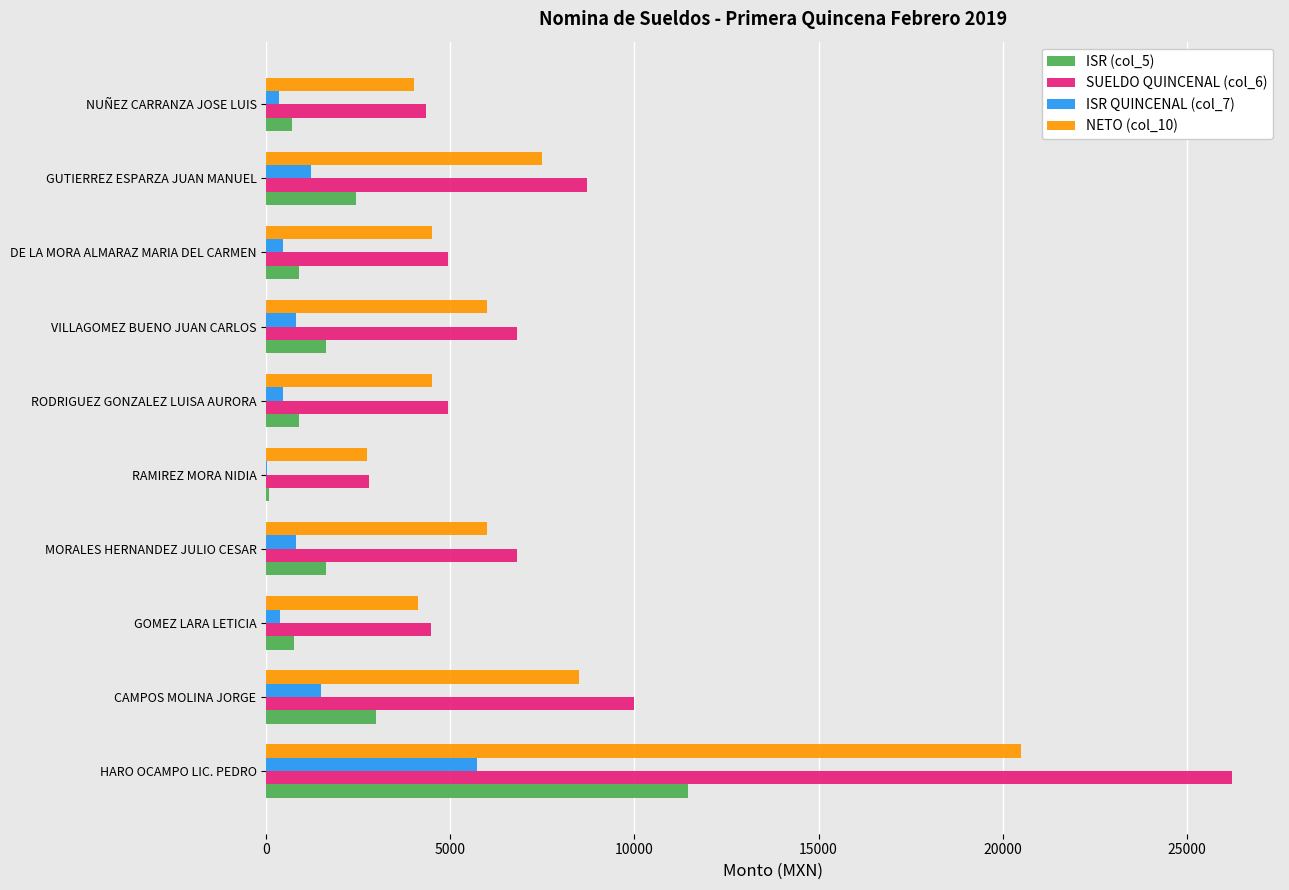

The ISR QUINCENAL (col_7) series shows 5721.0 at HARO OCAMPO LIC. PEDRO. True or false?

True